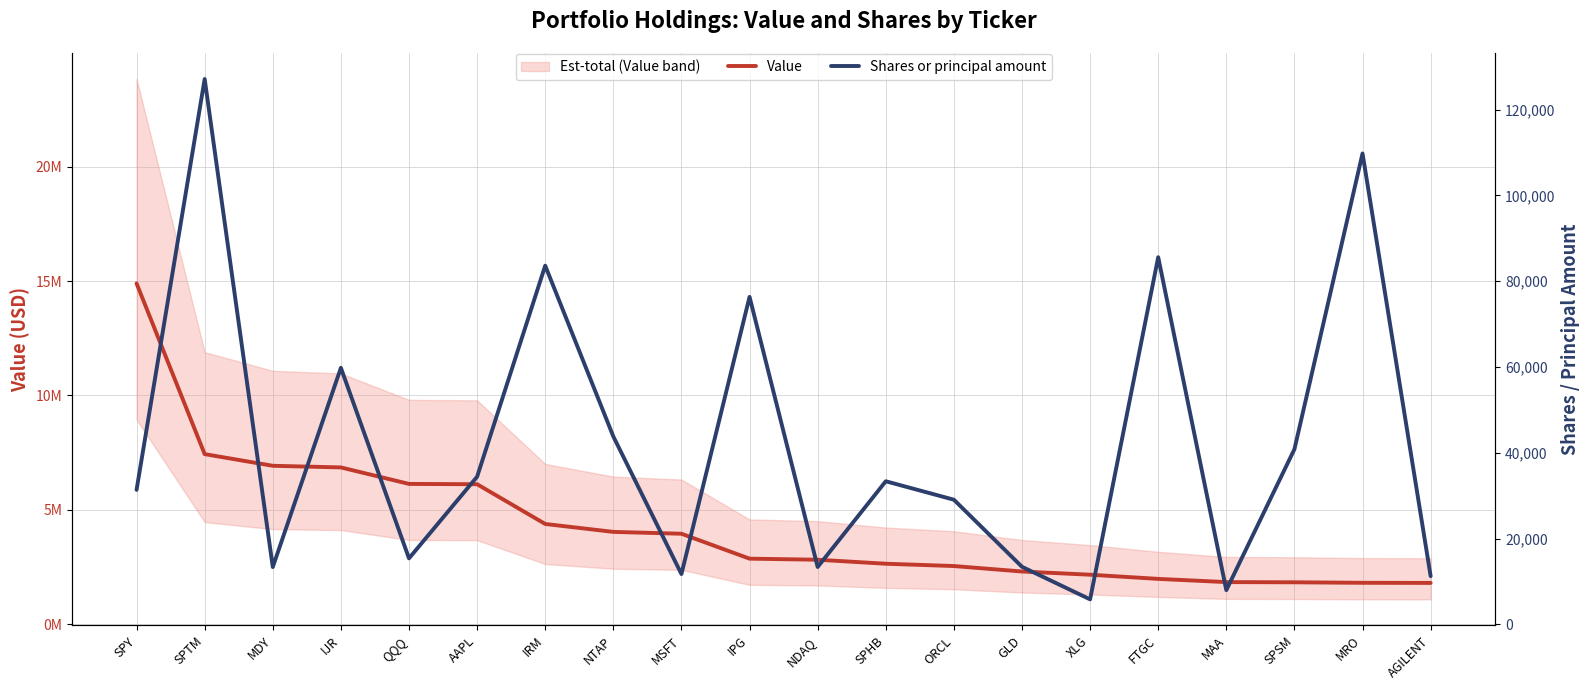

How many values in the Value series exceed 2859000?

9